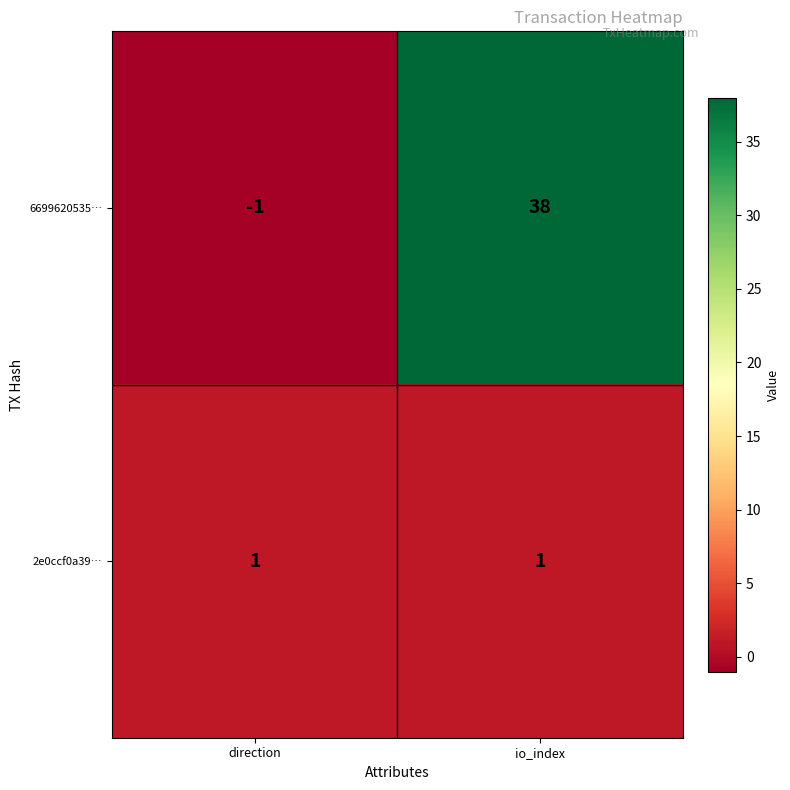

Reading left to right, extract all data points from this chart.

6699620535…: direction=-1	io_index=38
2e0ccf0a39…: direction=1	io_index=1